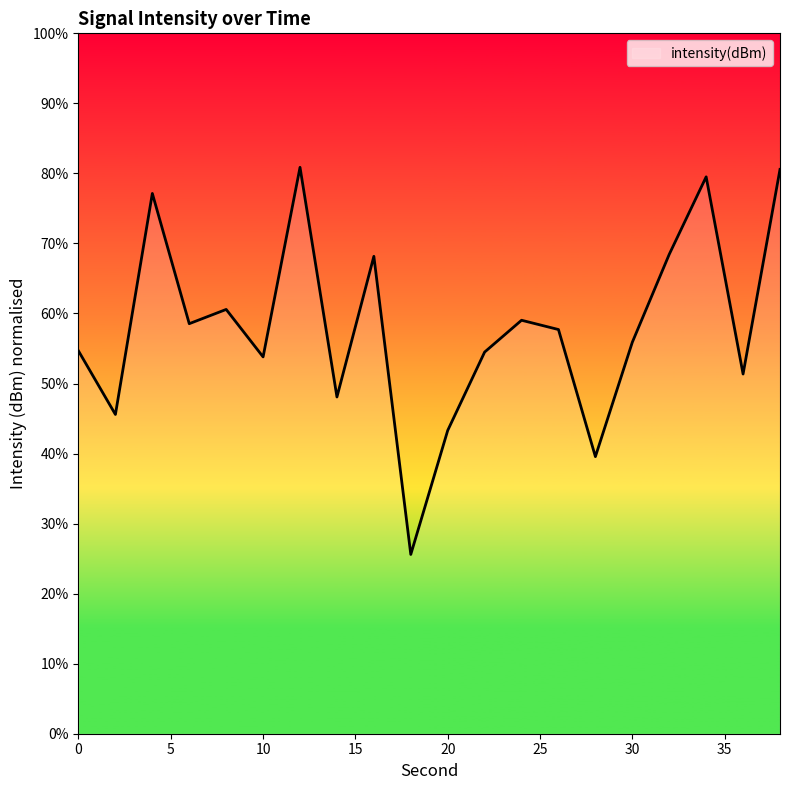

What is the smallest value displayed?

25.6